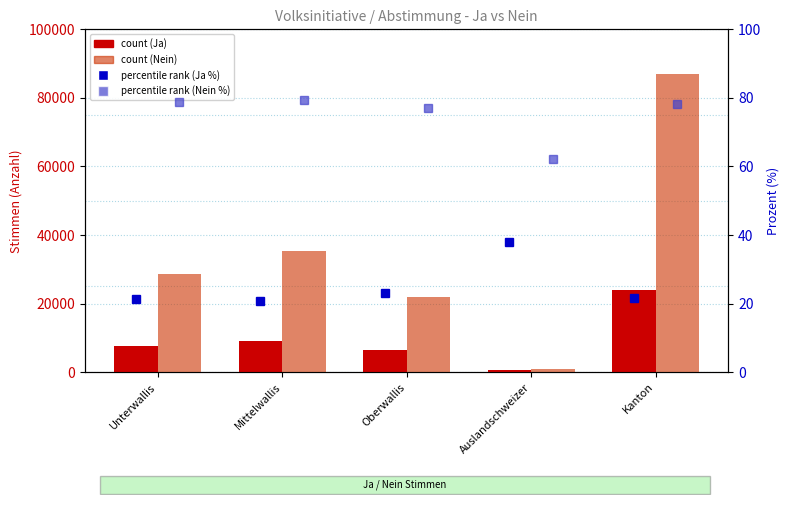

Does the chart contain any negative values?

No